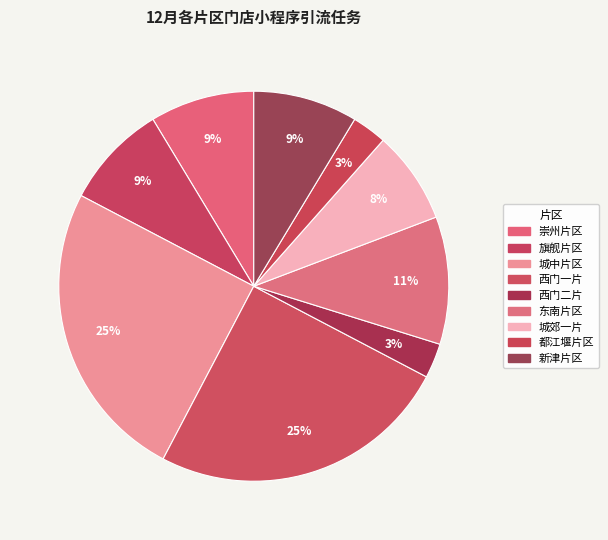

Count the number of slices in the pie.

9